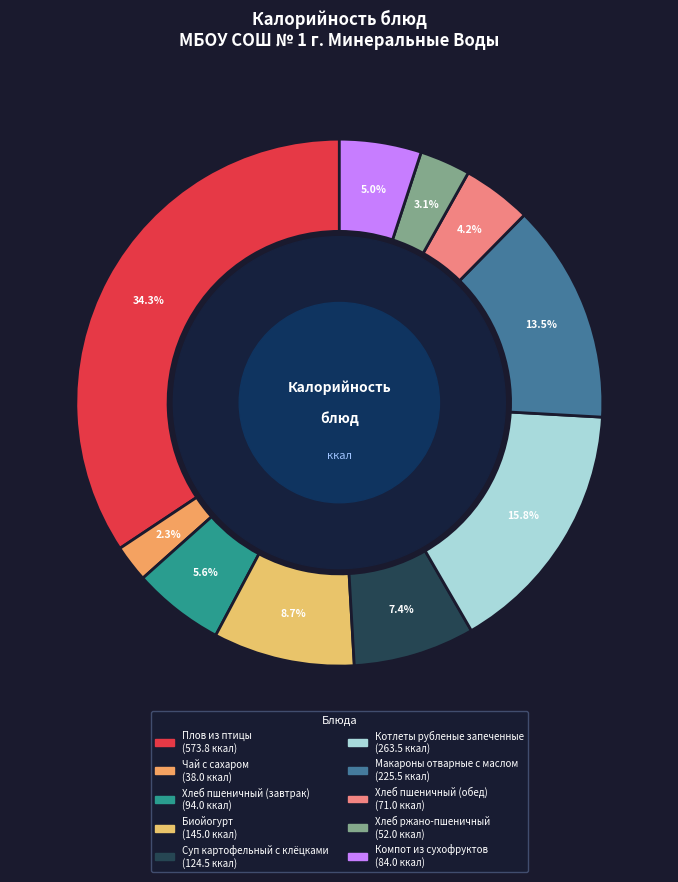

Does Компот из сухофруктов account for over 50% of the chart?

No